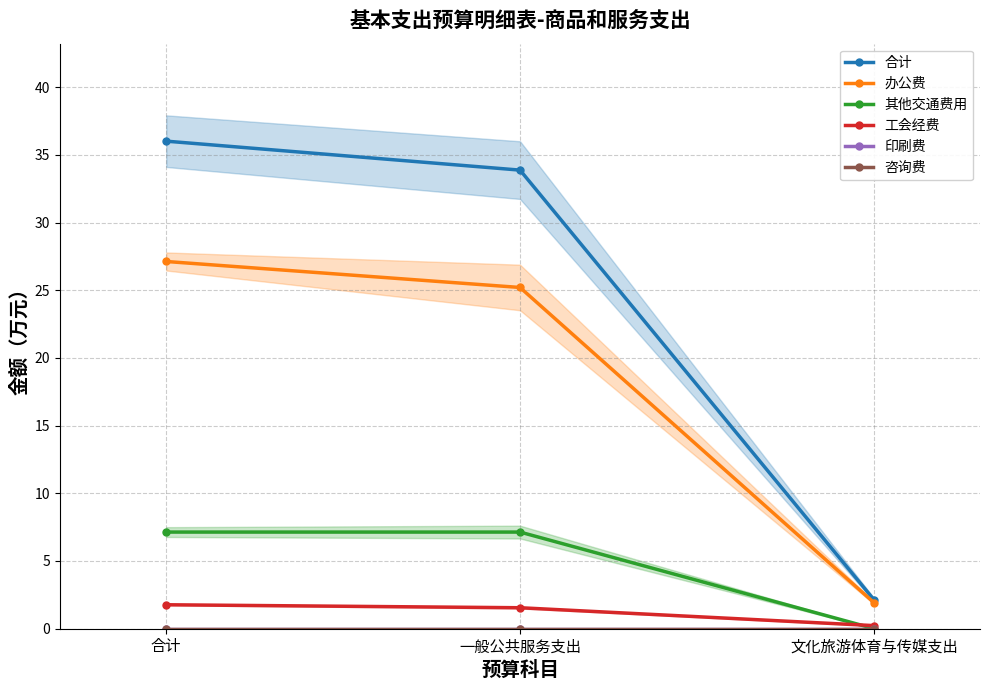

Between 合计 and 文化旅游体育与传媒支出, which series saw the biggest shift?

合计